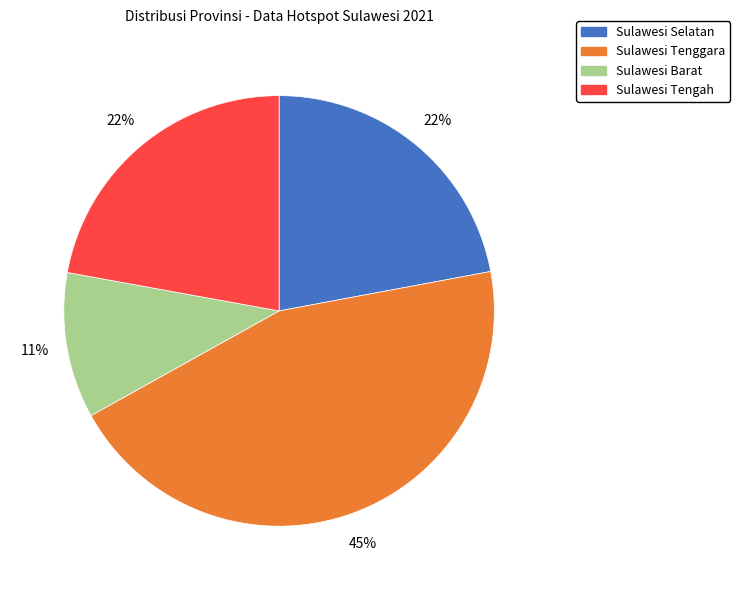

Which slice is the largest?

Sulawesi Tenggara